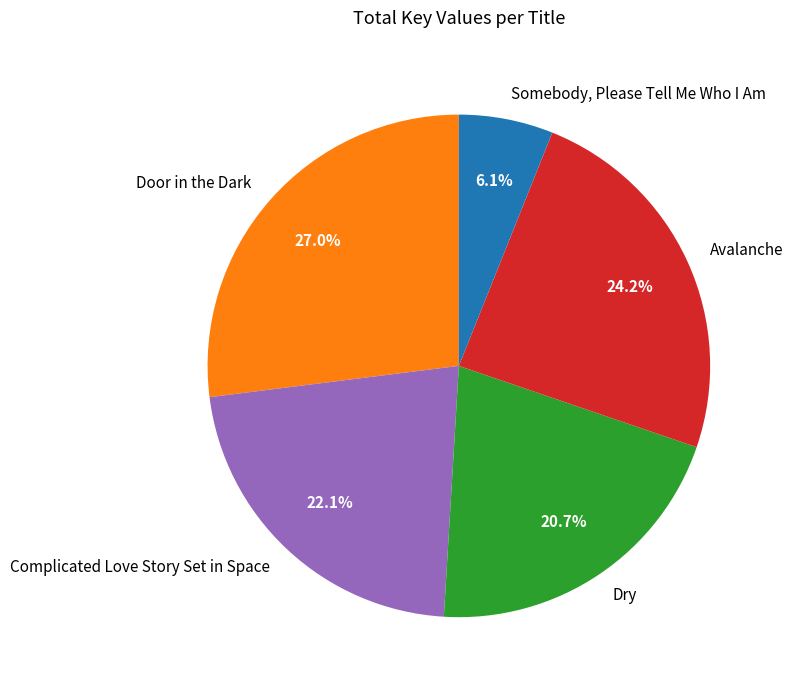

What percentage is NOT represented by Complicated Love Story Set in Space?

77.9%